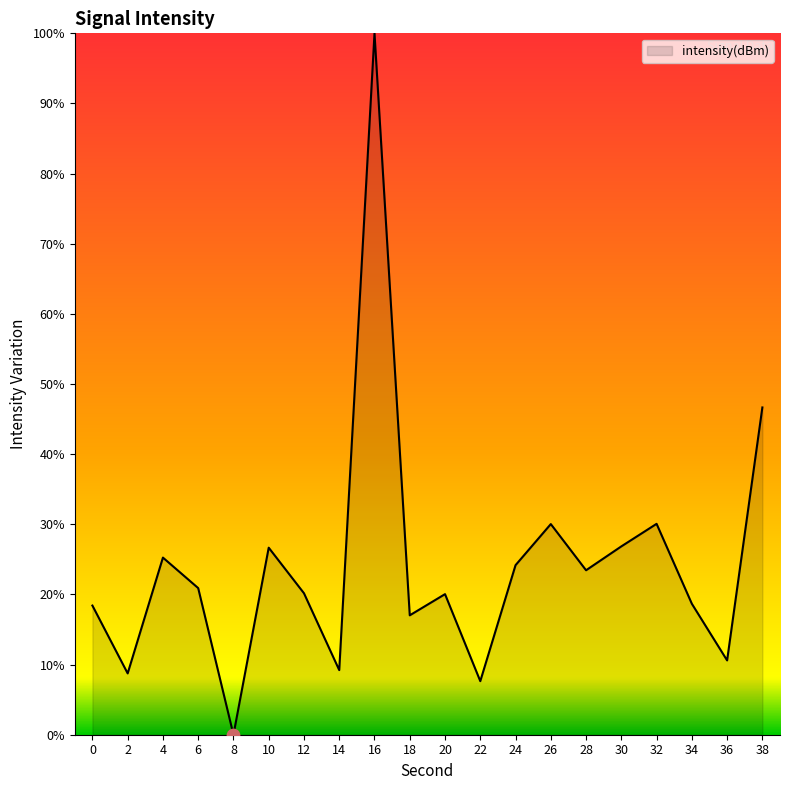

What is the ratio of the value at 12 to the value at 16?

0.2